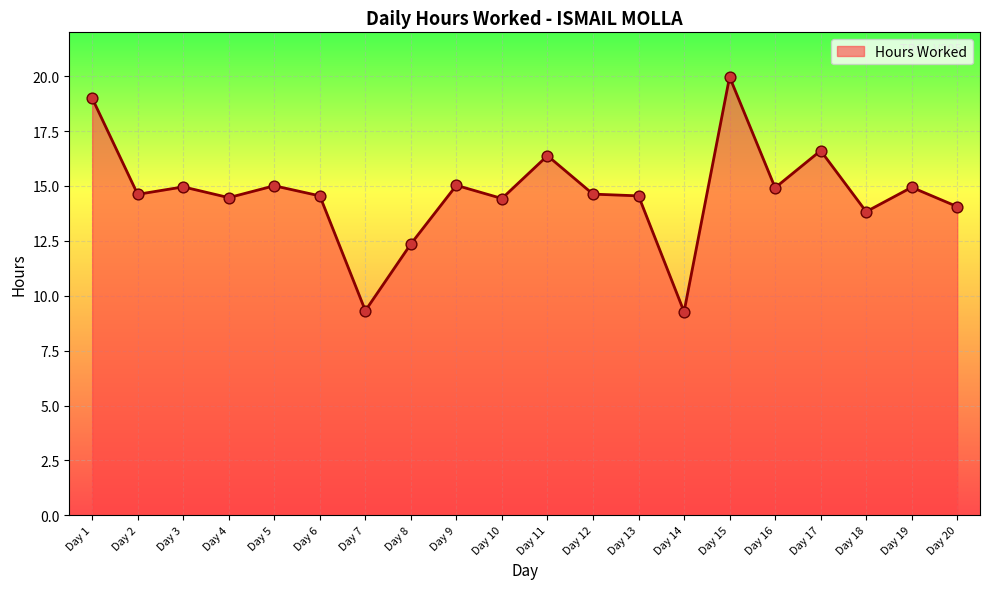

Between Day 6 and Day 19, which is larger?

Day 19